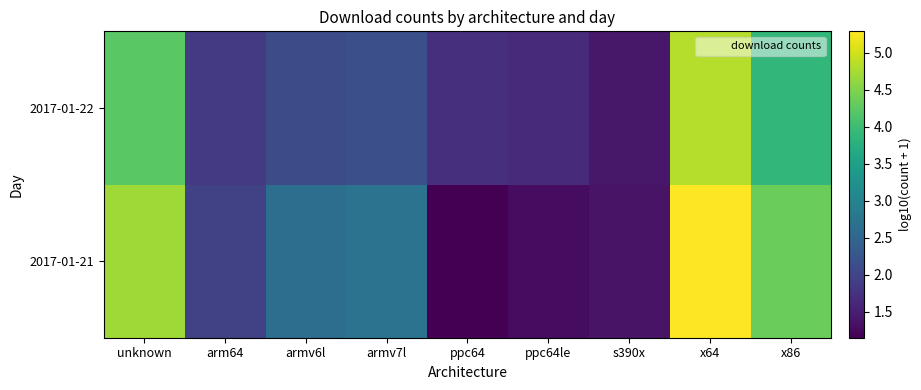

At which category is the sum across all series the highest?

x64